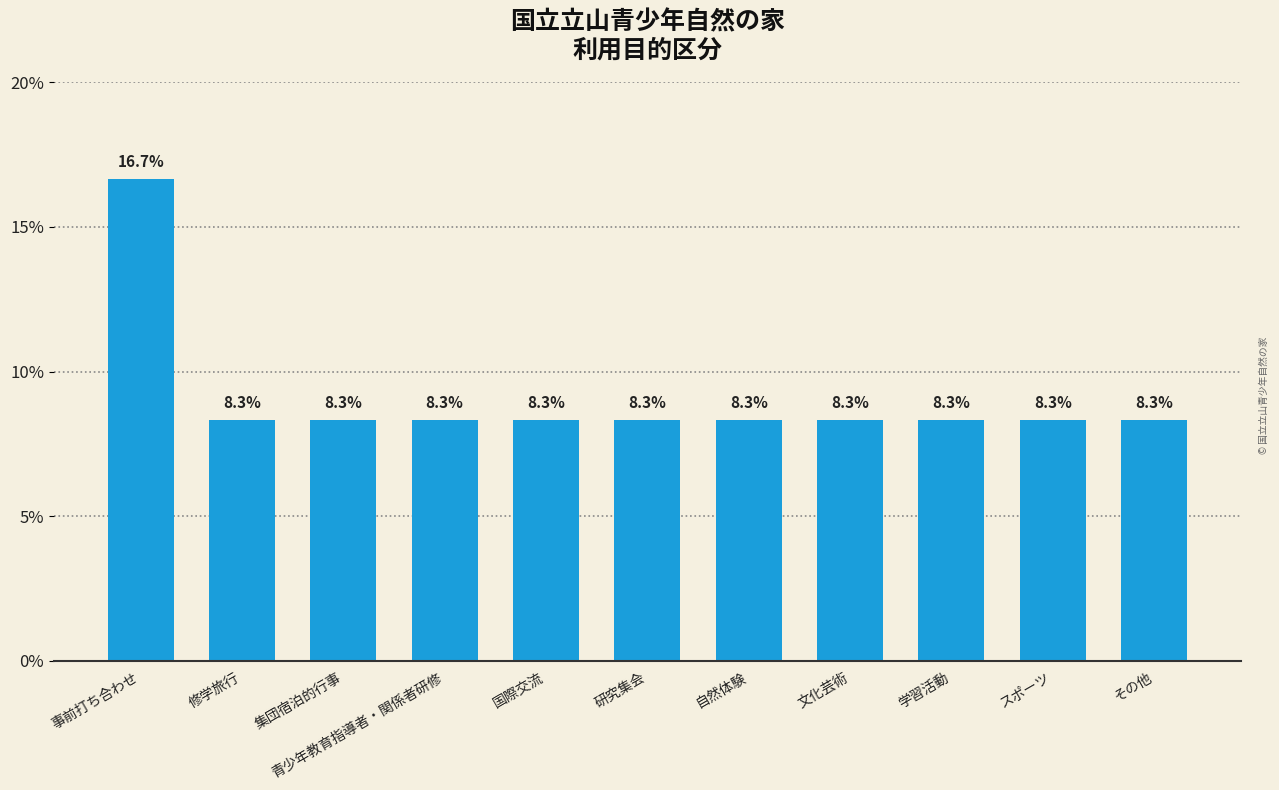

What is the value of the 9th bar from the left?

8.3